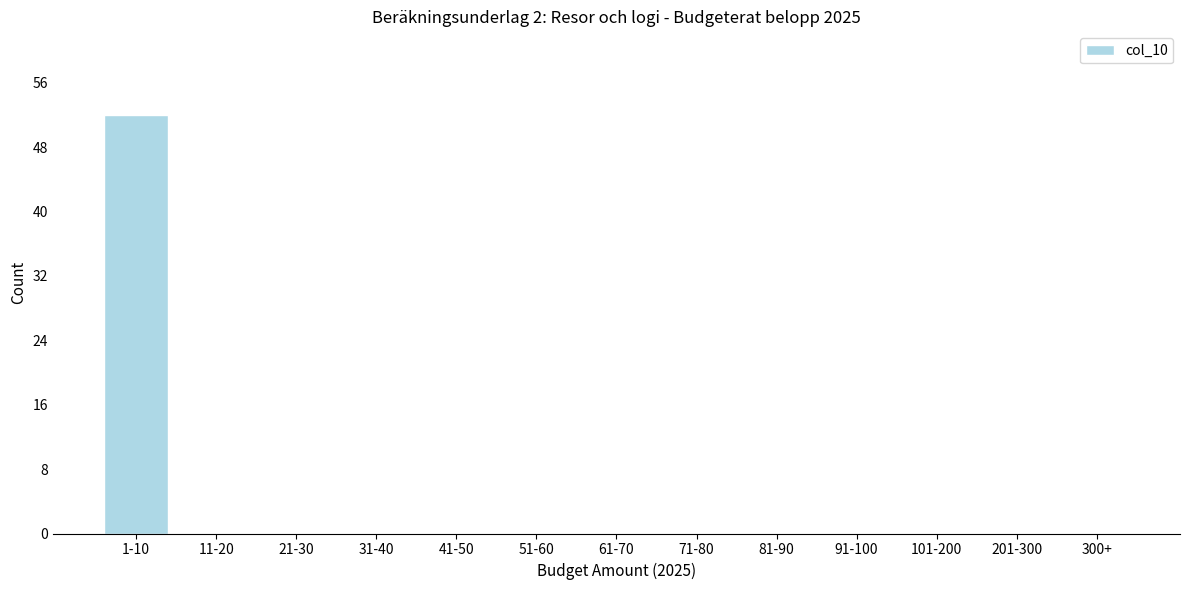

Reading left to right, extract all data points from this chart.

1-10=52	11-20=0	21-30=0	31-40=0	41-50=0	51-60=0	61-70=0	71-80=0	81-90=0	91-100=0	101-200=0	201-300=0	300+=0